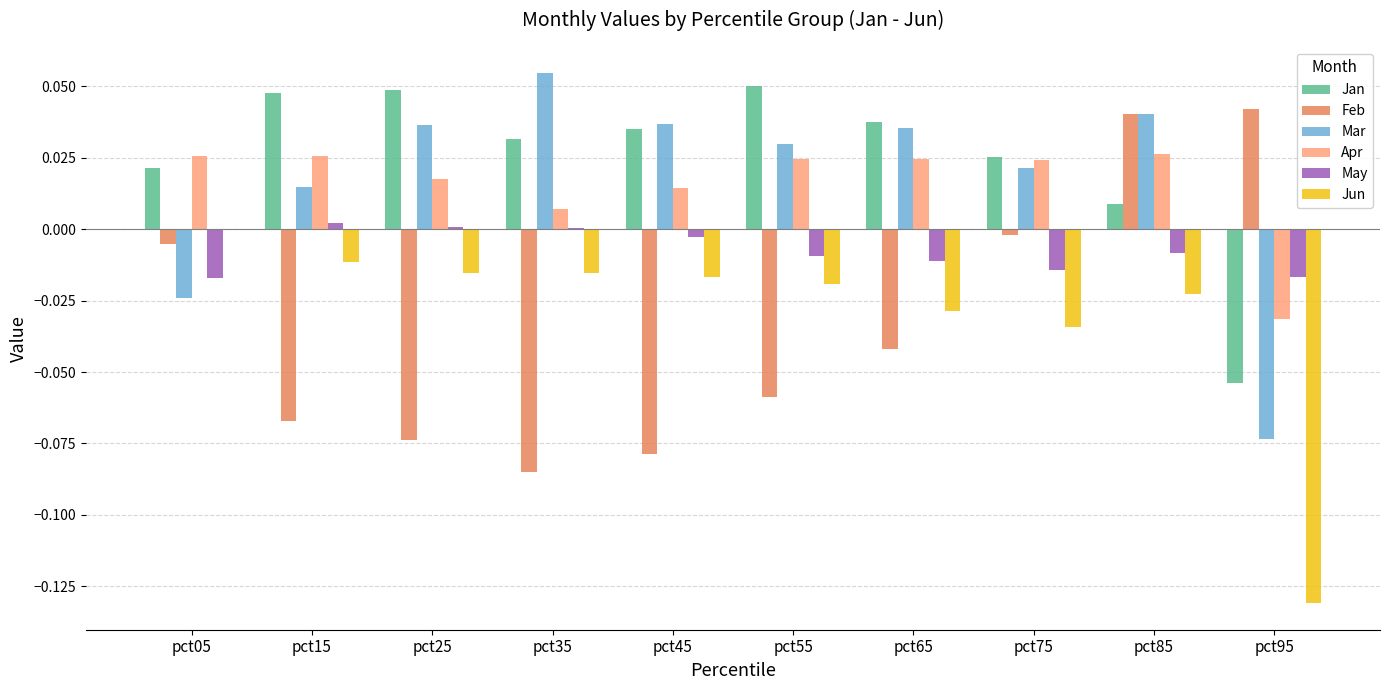

Is the value of Apr at pct55 greater than the value of May at pct85?

Yes